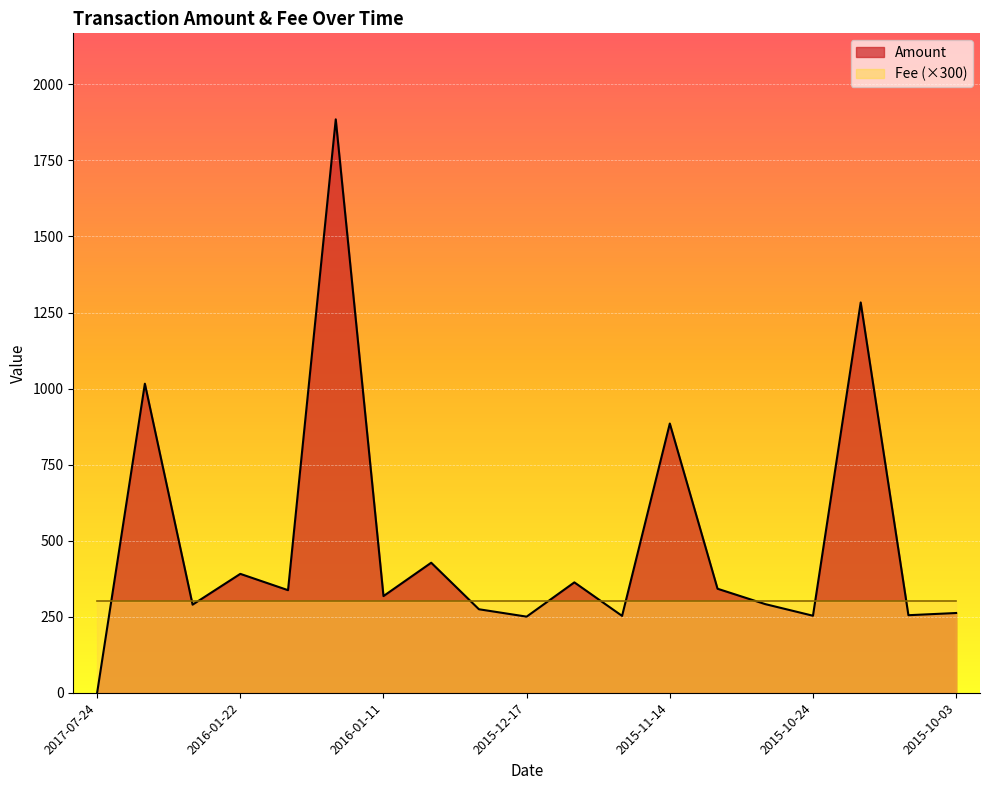

What is the difference between the maximum and minimum values?

1885.0